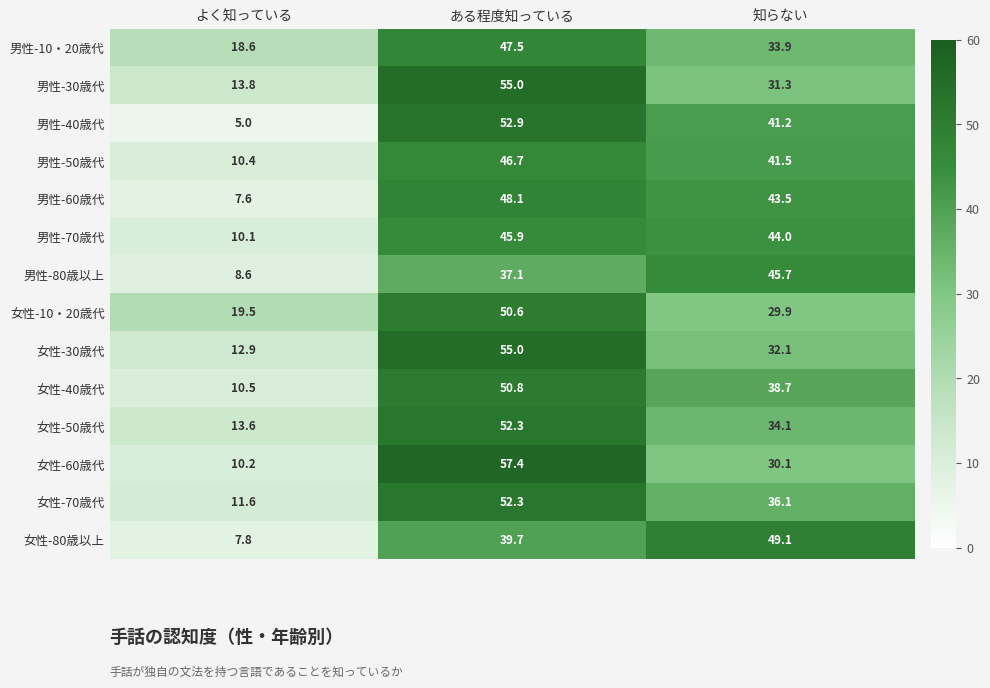

Which series has the largest range (max minus min)?

男性-40歳代